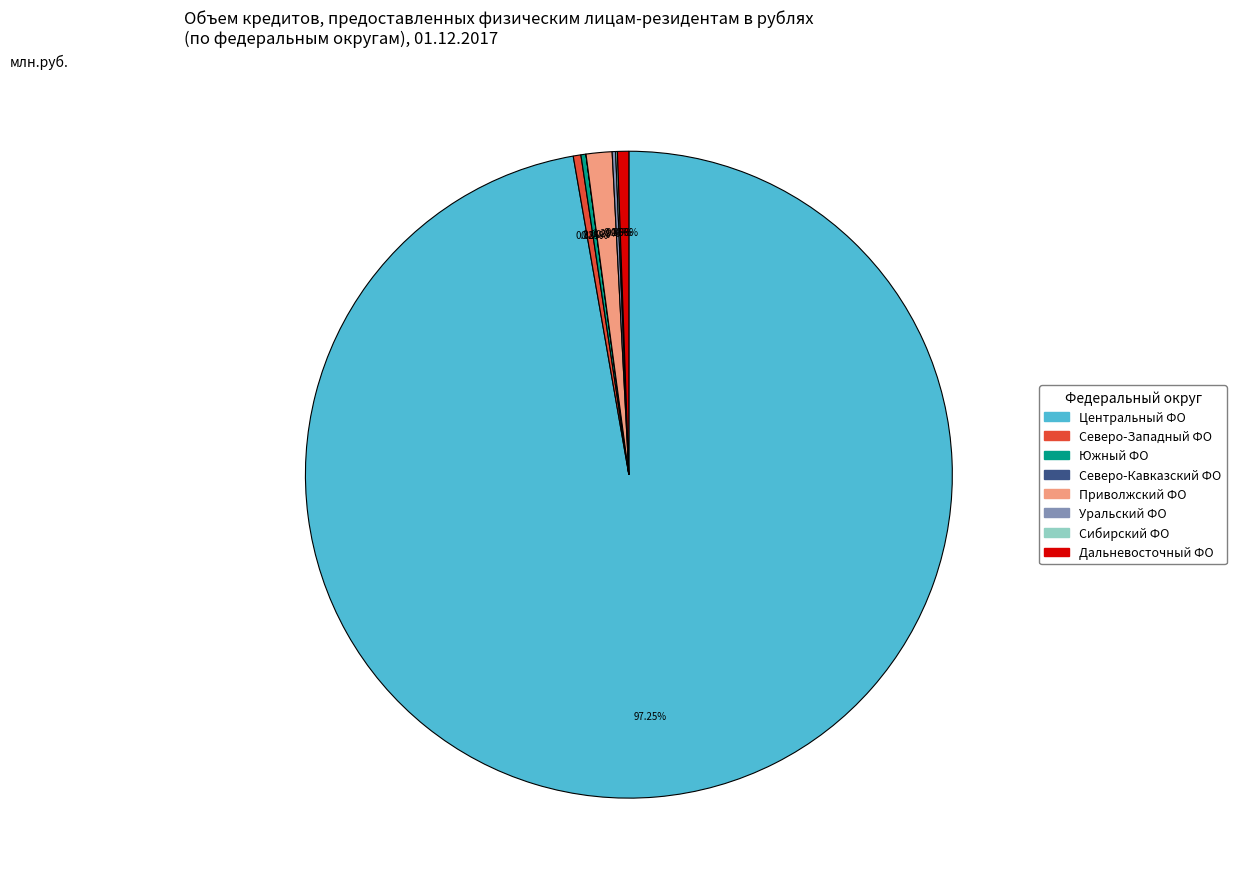

Which slice represents more than half of the pie?

Центральный ФО